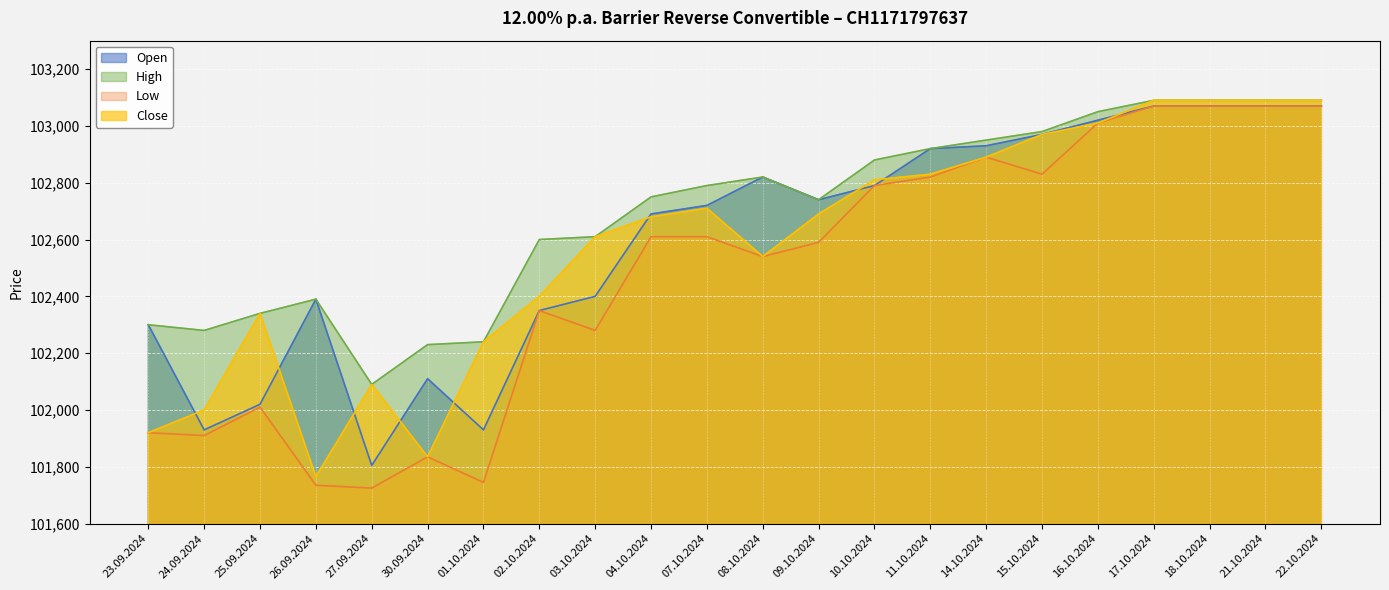

What position from the right is 24.09.2024?

21